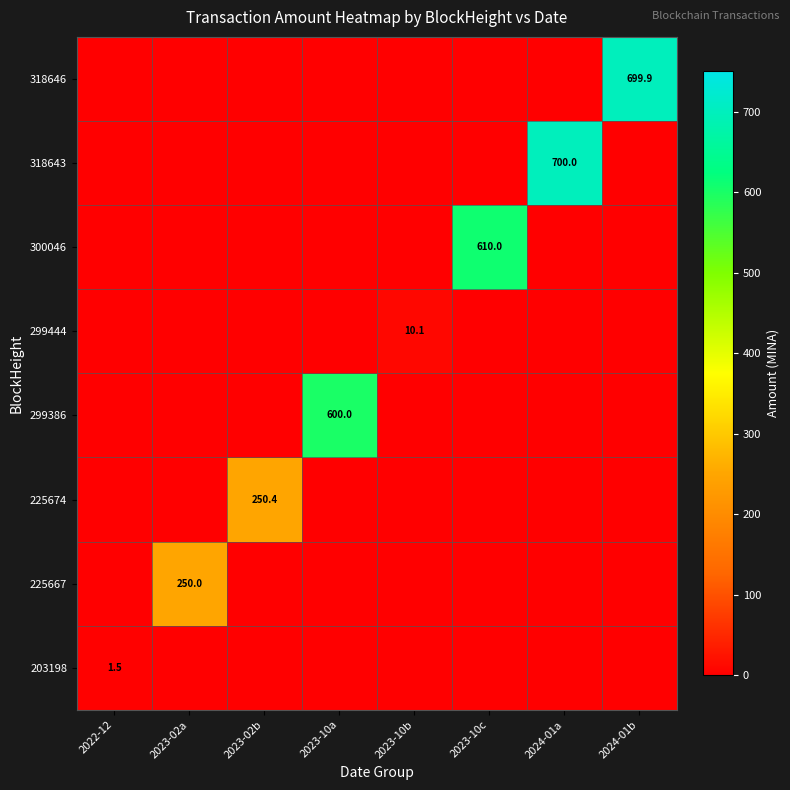

At which category is the sum across all series the highest?

2024-01a